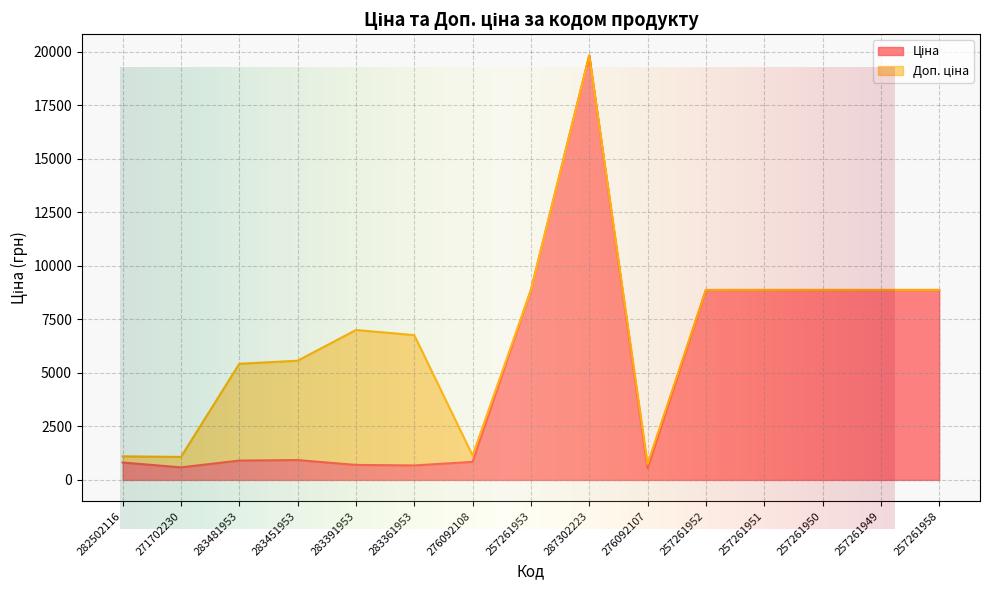

At which label does Ціна first exceed 928?

283451953